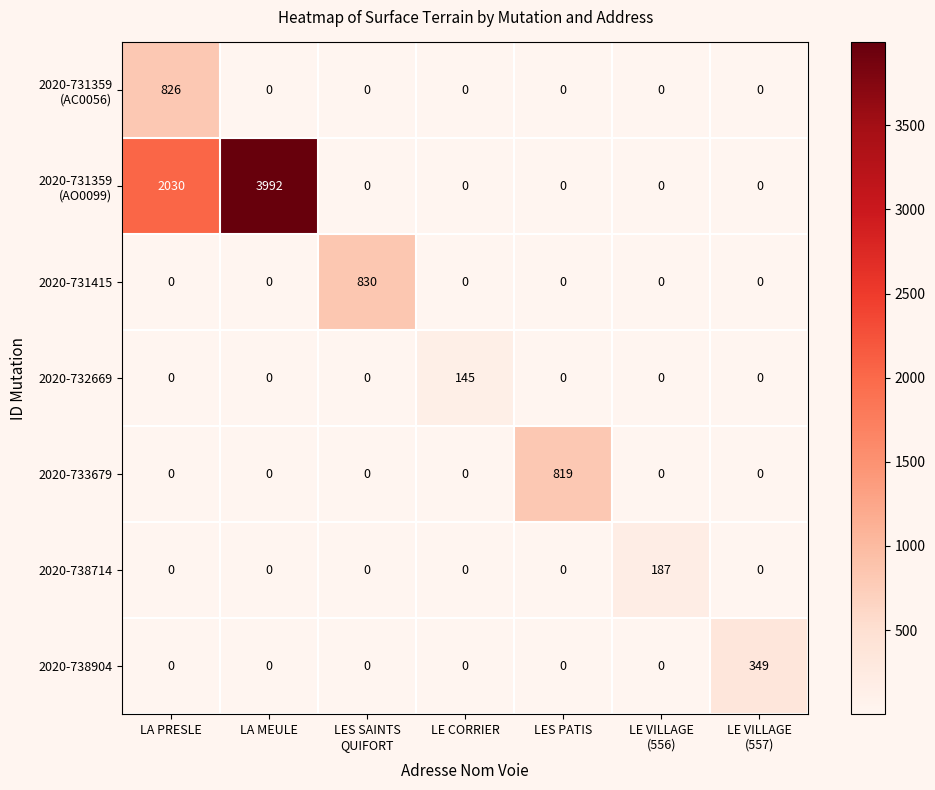

What is the difference between the 2020-733679 values at LA MEULE and LES PATIS?

819